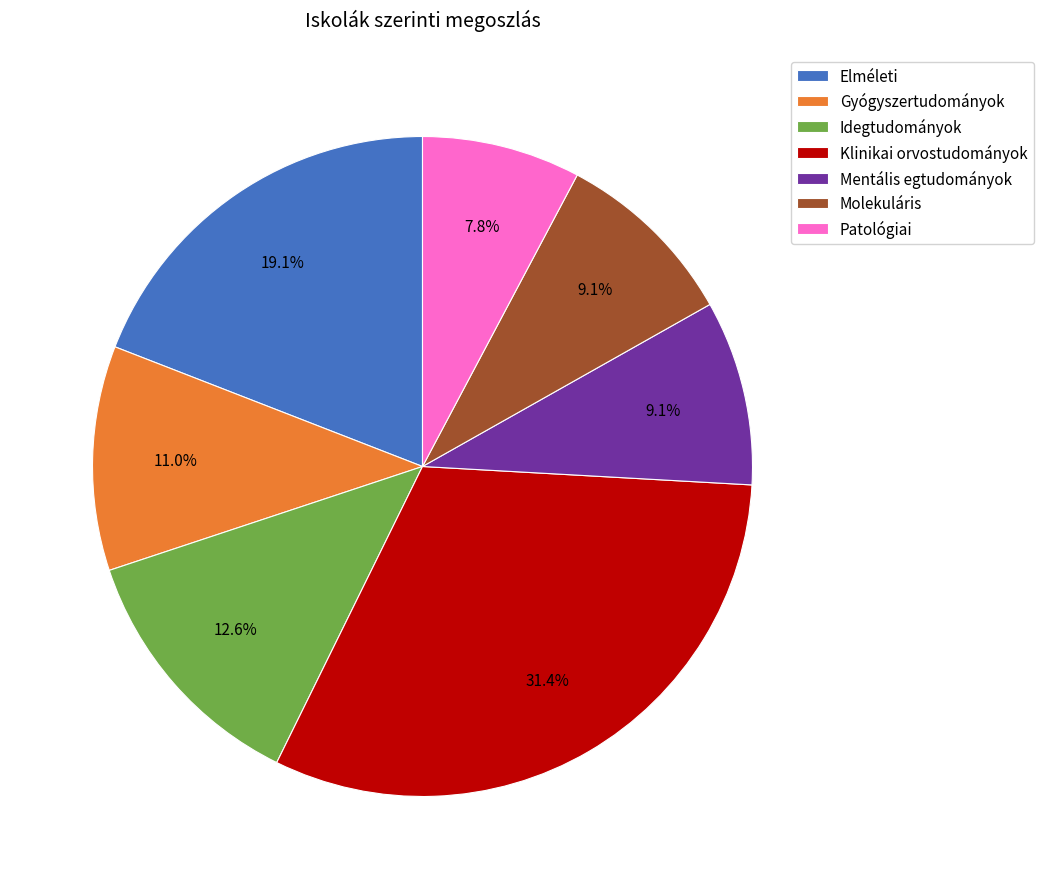

What is the total percentage of Elméleti and Mentális egtudományok?

28.2%